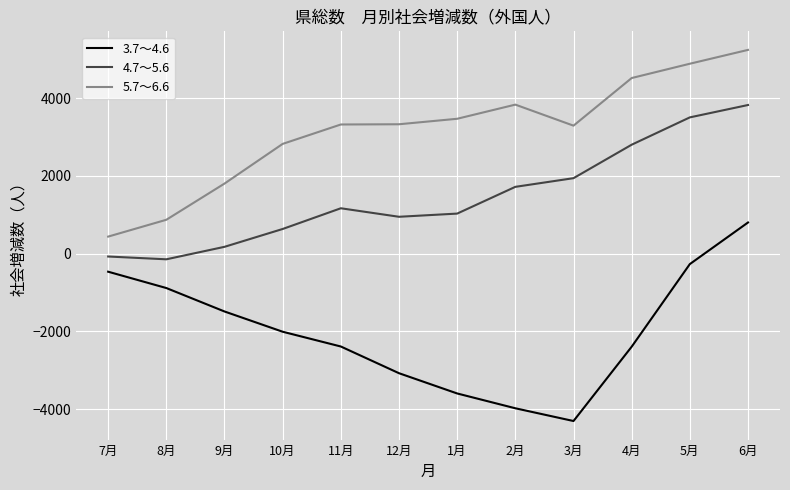

Is it true that 4.7～5.6 equals 176 at 9月?

True